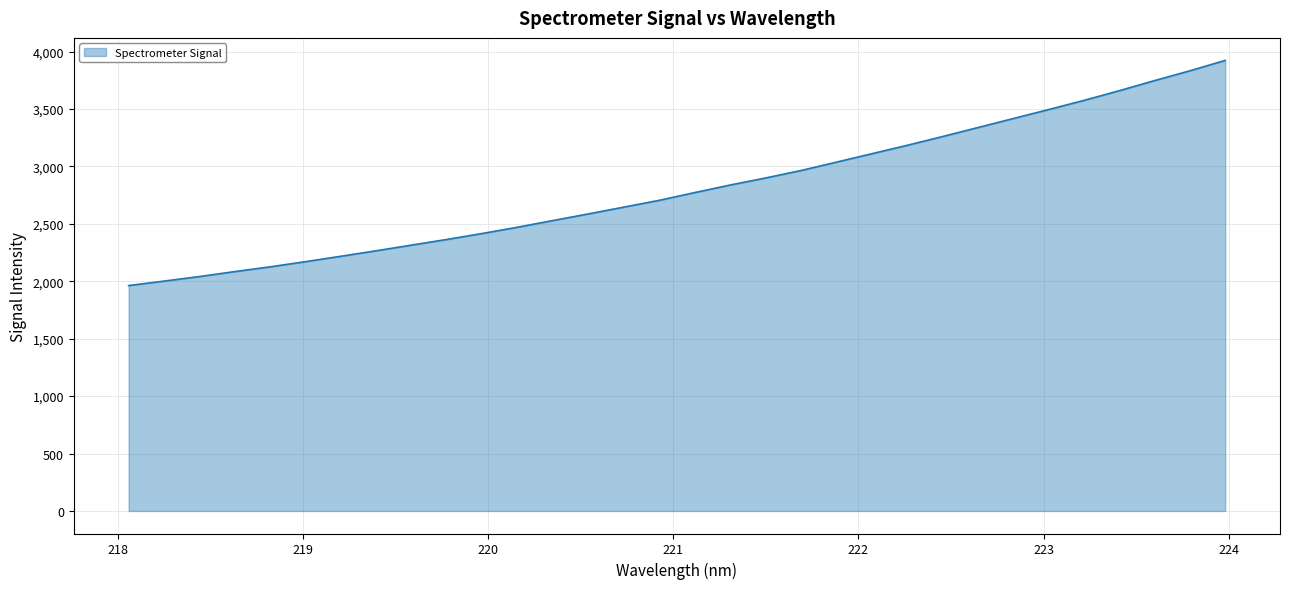

What is the greatest value displayed?

3923.4